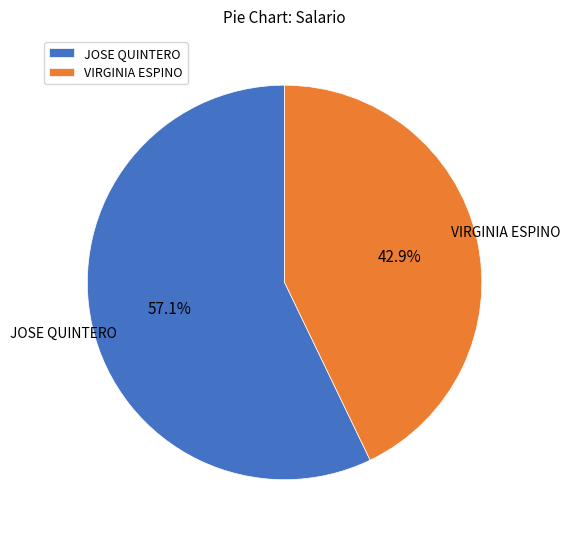

What percentage is the VIRGINIA ESPINO slice, to the nearest percent?

43%